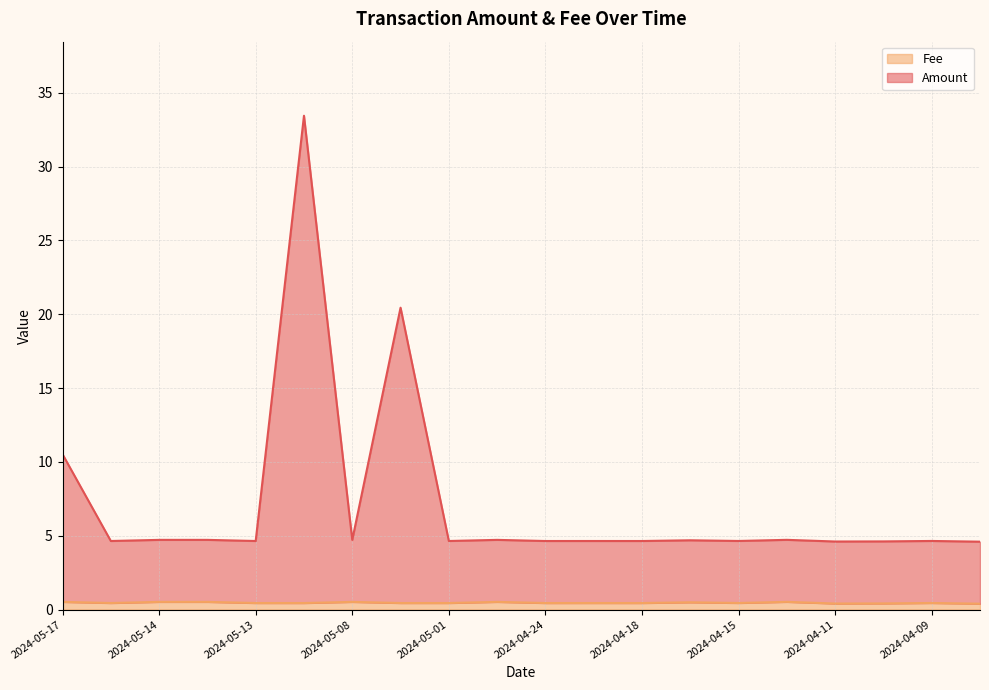

What is the difference between the second highest and minimum values in the Amount series?

15.8